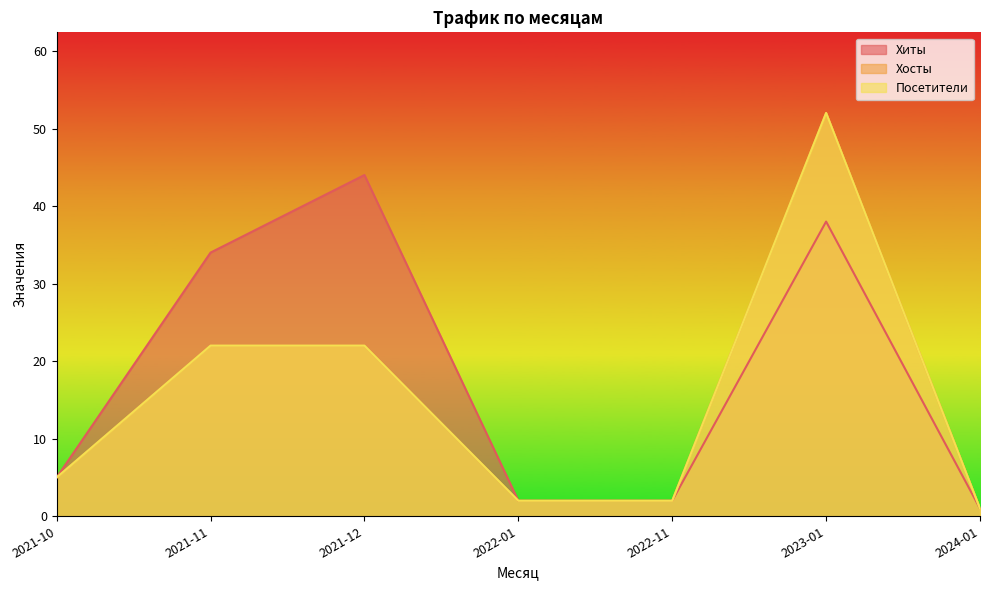

The Посетители series shows 22 at 2021-11. True or false?

True